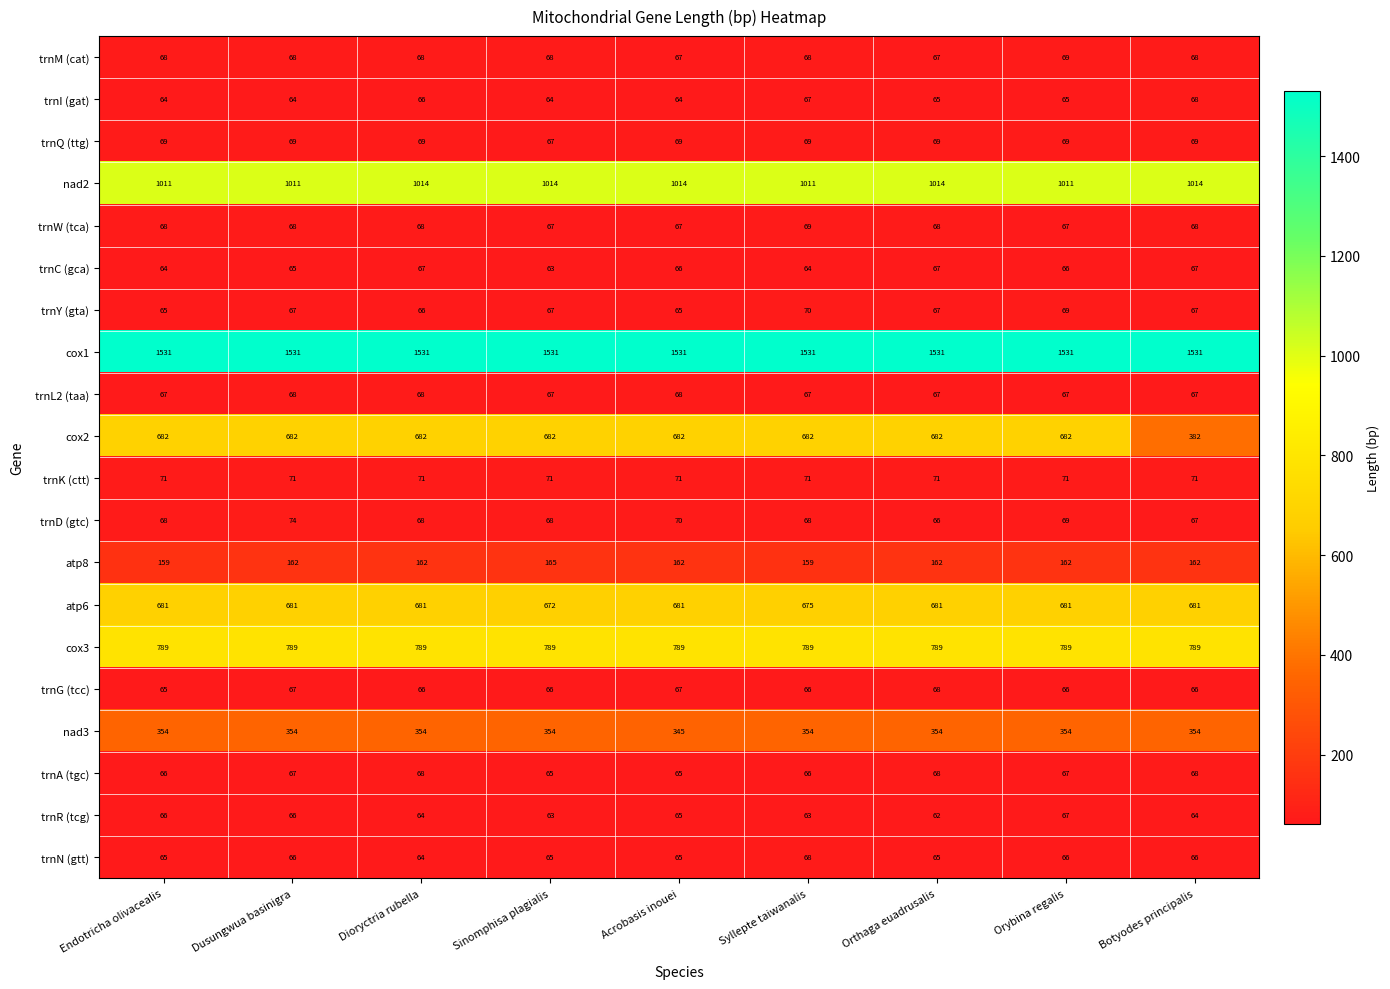

How many data points does each series have?

9